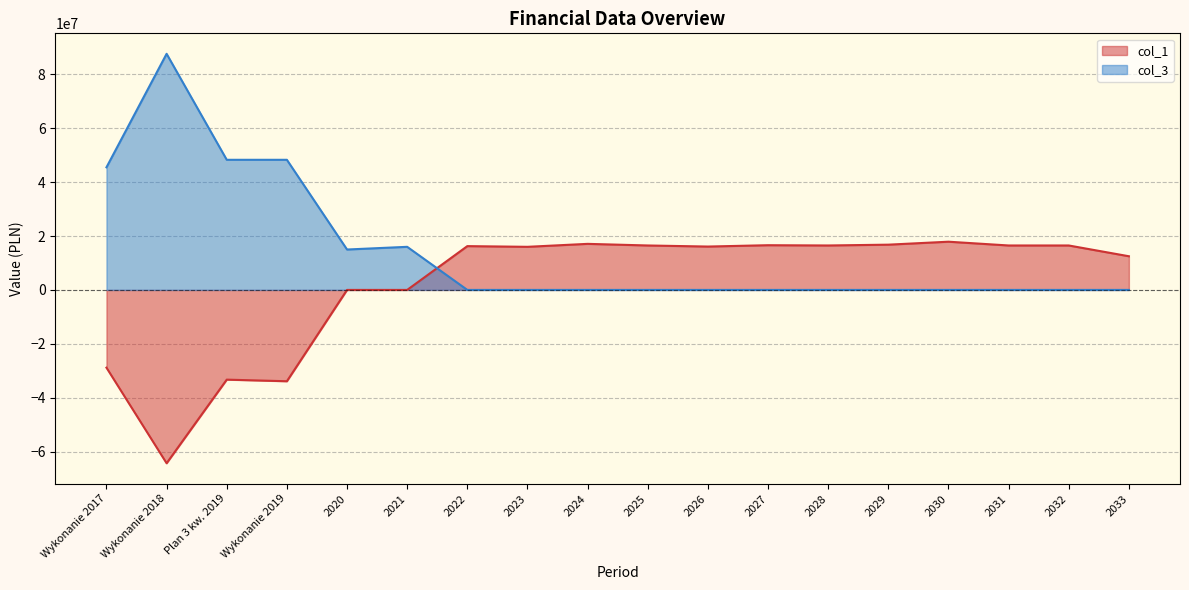

True or false: col_3 and col_1 intersect in this chart.

True